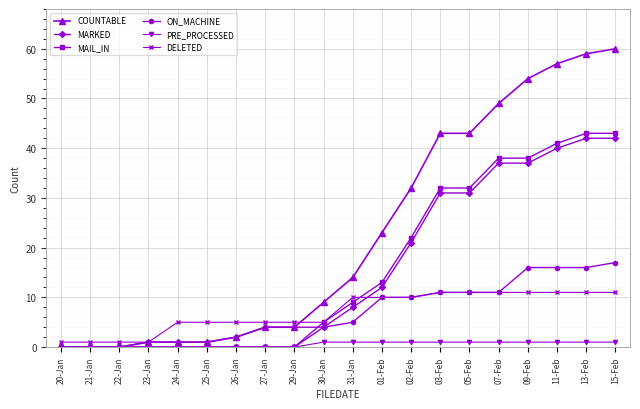

The DELETED series shows 5 at 26-Jan. True or false?

True